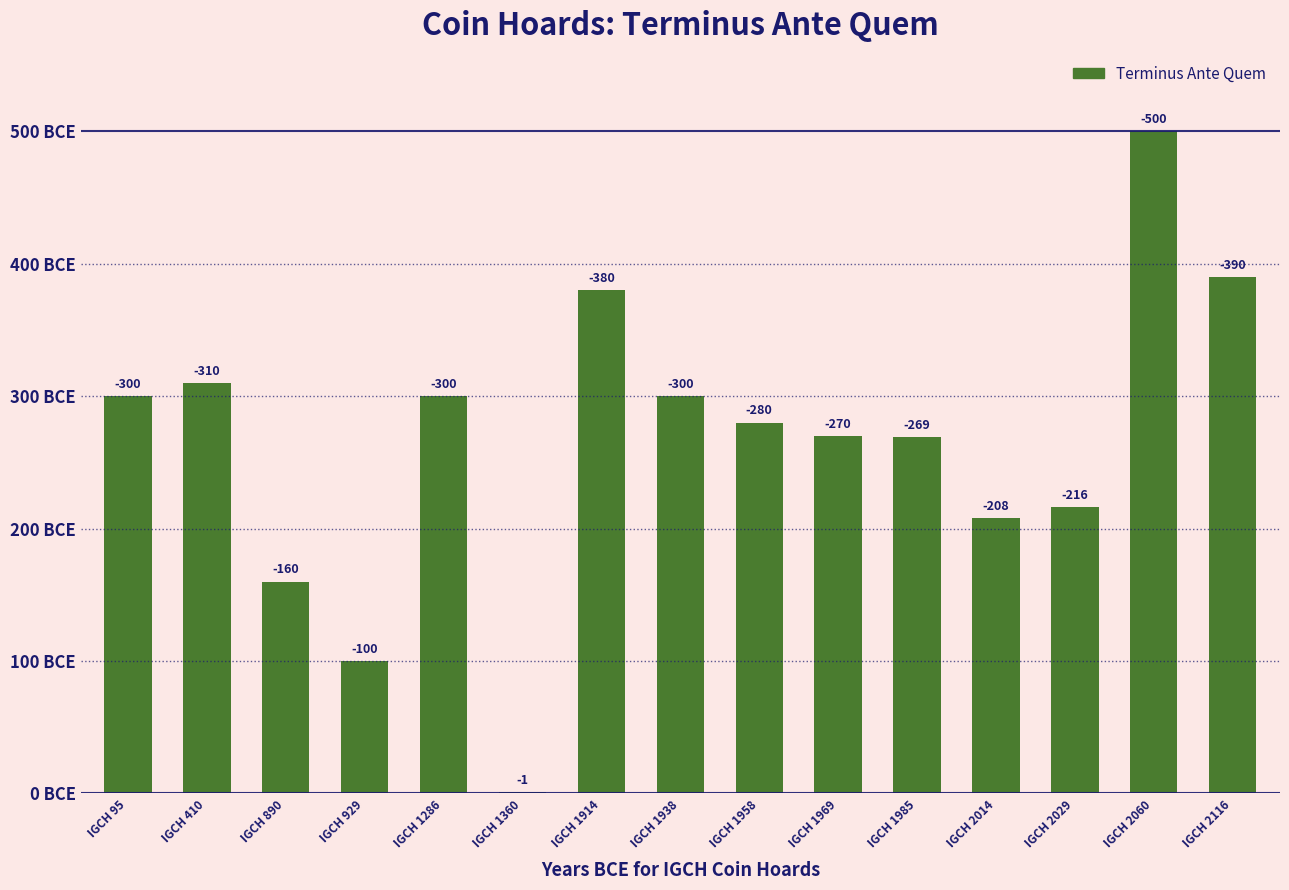

Are the bars horizontal?

No